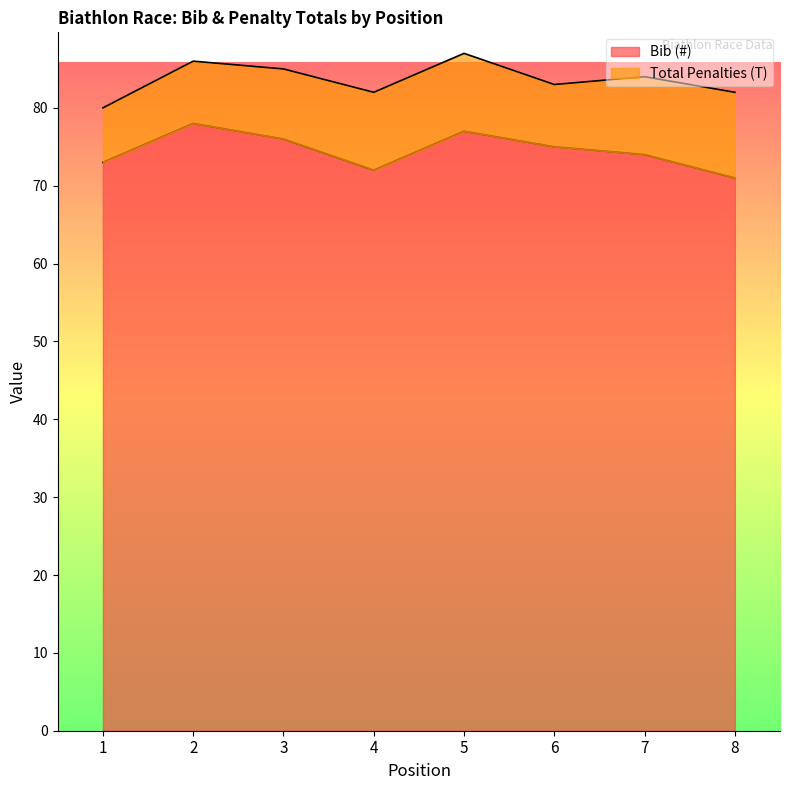

Which label corresponds to the smallest value in the chart?

8